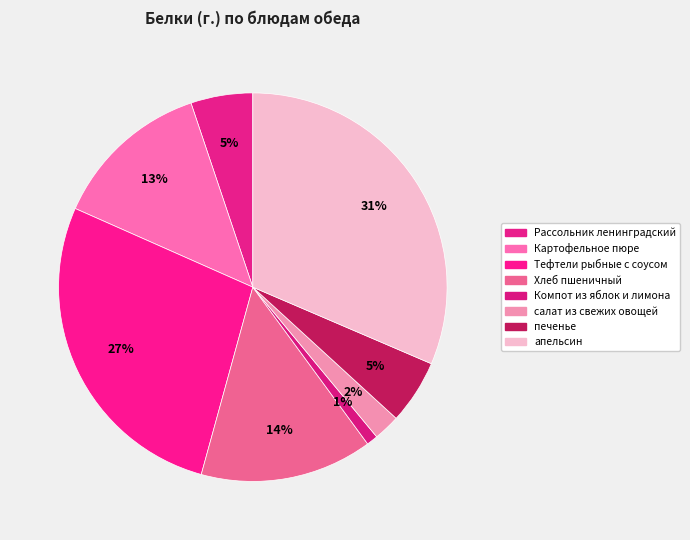

How many slices are in this pie chart?

8